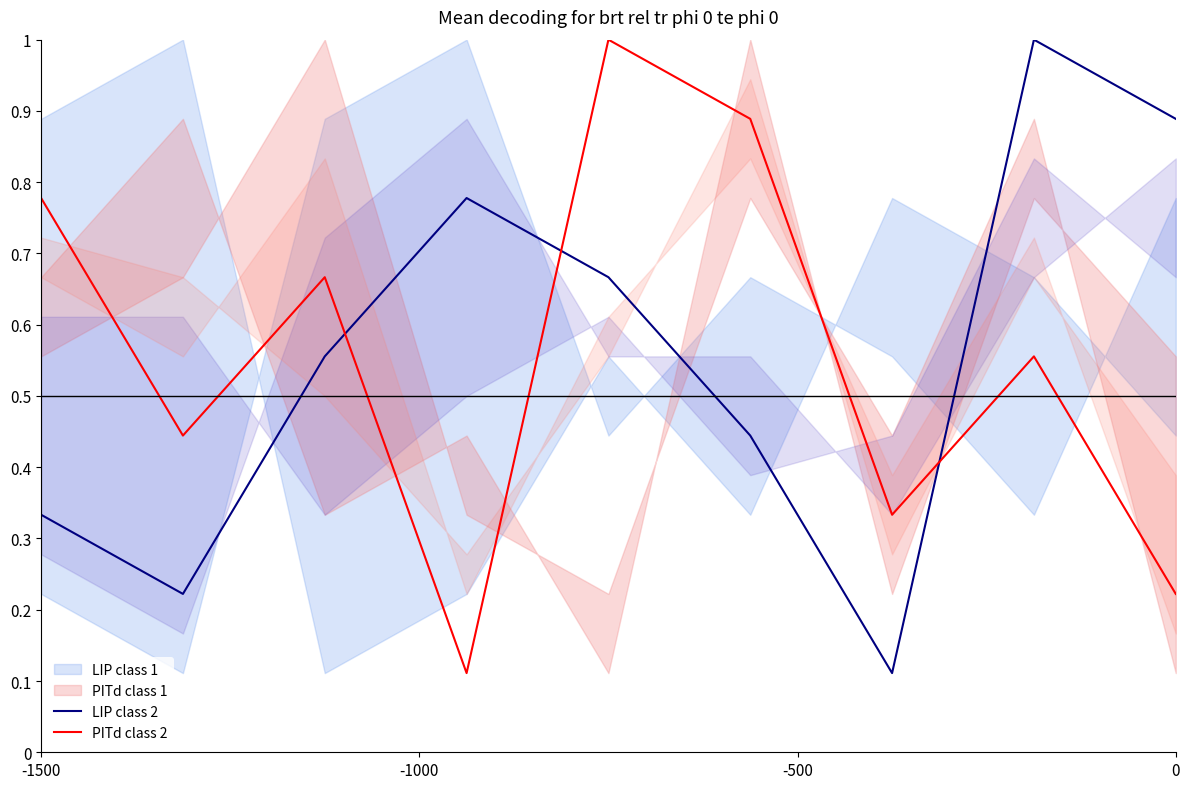

Is it true that LIP class 2 equals 0.6 at 0?

False